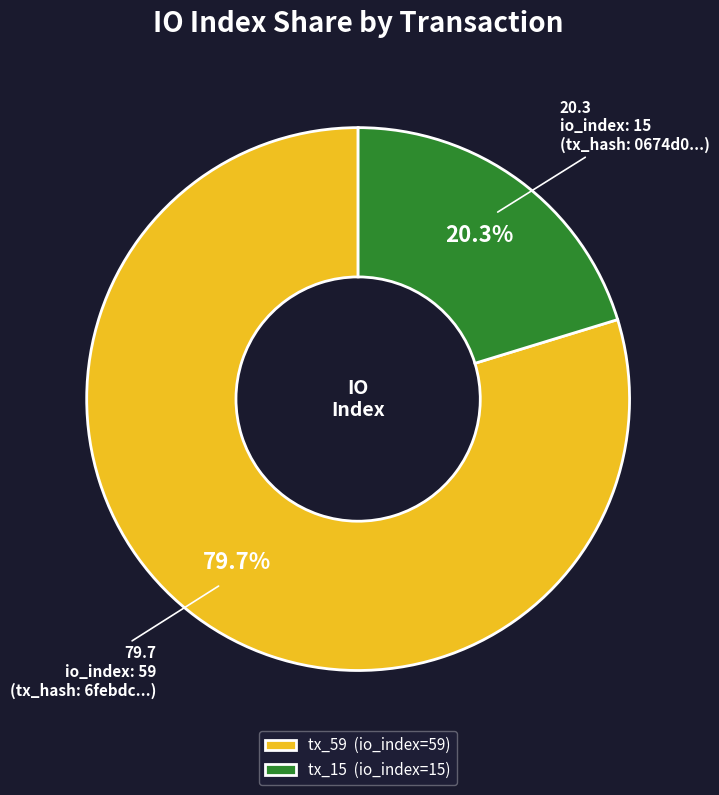

How many slices are in this pie chart?

2